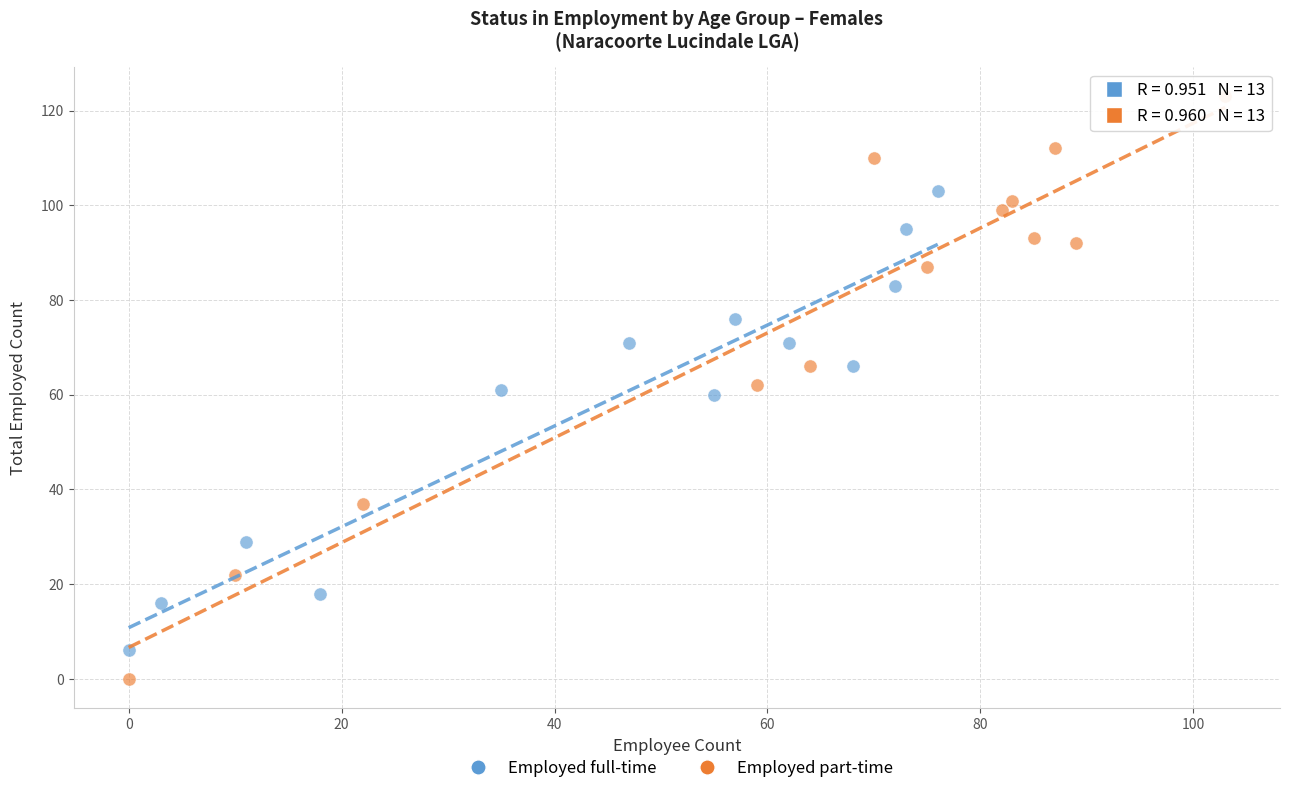

Which series reaches the maximum Y coordinate?

Employed part-time